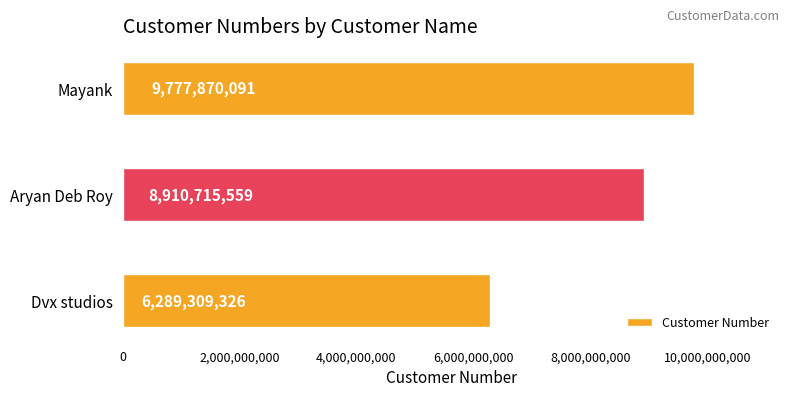

What is the difference between the maximum and second lowest values?

867154532